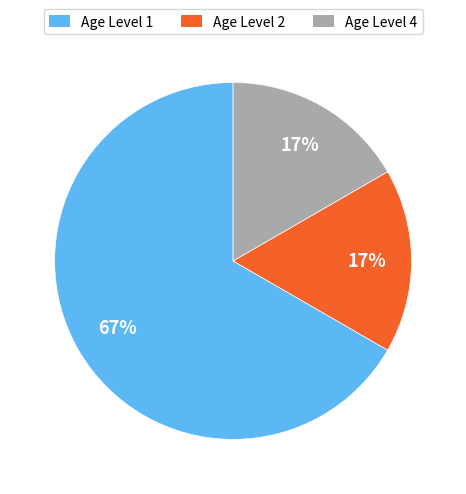

What percentage is the Age Level 2 slice, to the nearest percent?

17%